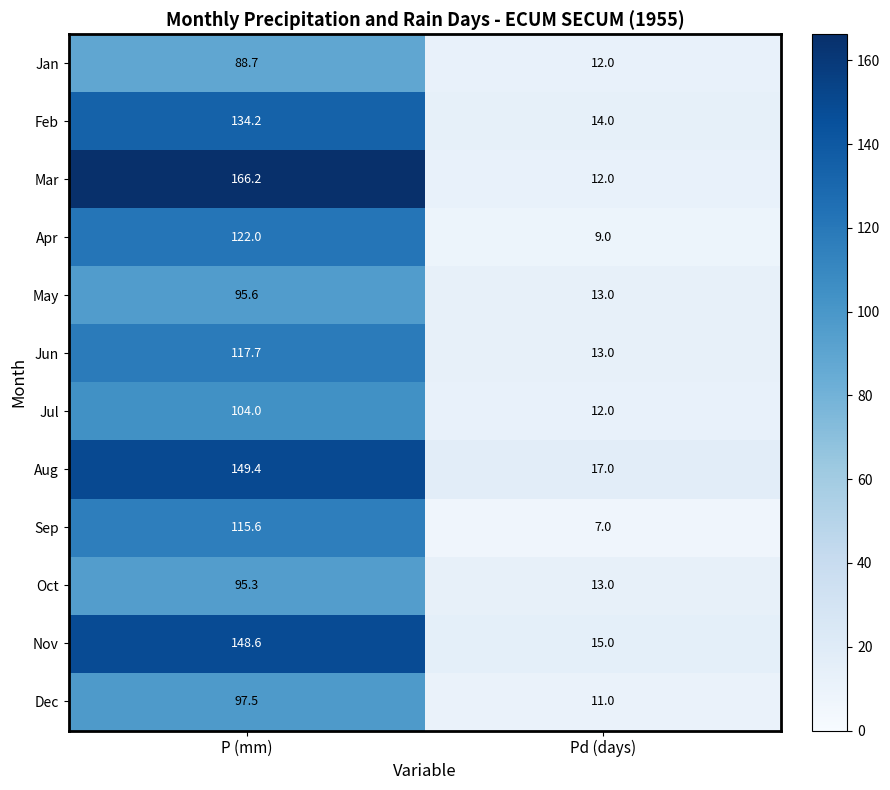

Reading left to right, list all the values displayed in this chart.

Jan: 88.7	12.0
Feb: 134.2	14.0
Mar: 166.2	12.0
Apr: 122.0	9.0
May: 95.6	13.0
Jun: 117.7	13.0
Jul: 104.0	12.0
Aug: 149.4	17.0
Sep: 115.6	7.0
Oct: 95.3	13.0
Nov: 148.6	15.0
Dec: 97.5	11.0